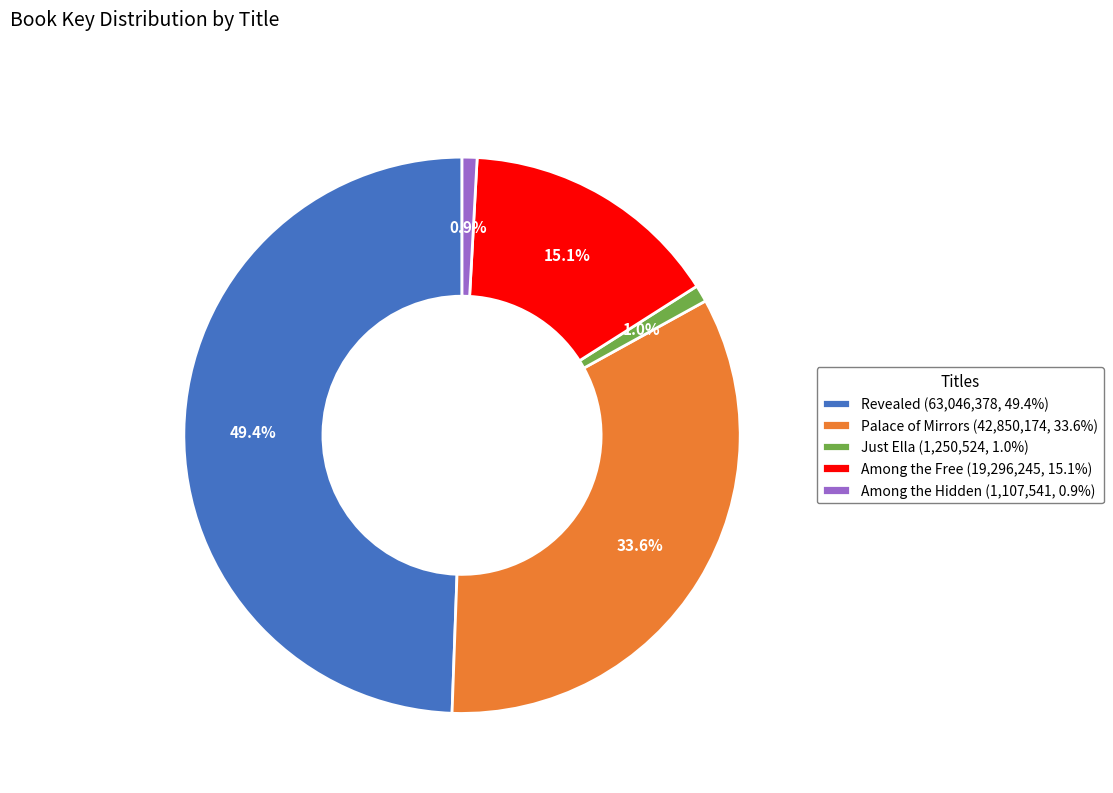

Combined, what portion of the pie is Among the Free (19,296,245, 15.1%) and Among the Hidden (1,107,541, 0.9%)?

16.0%